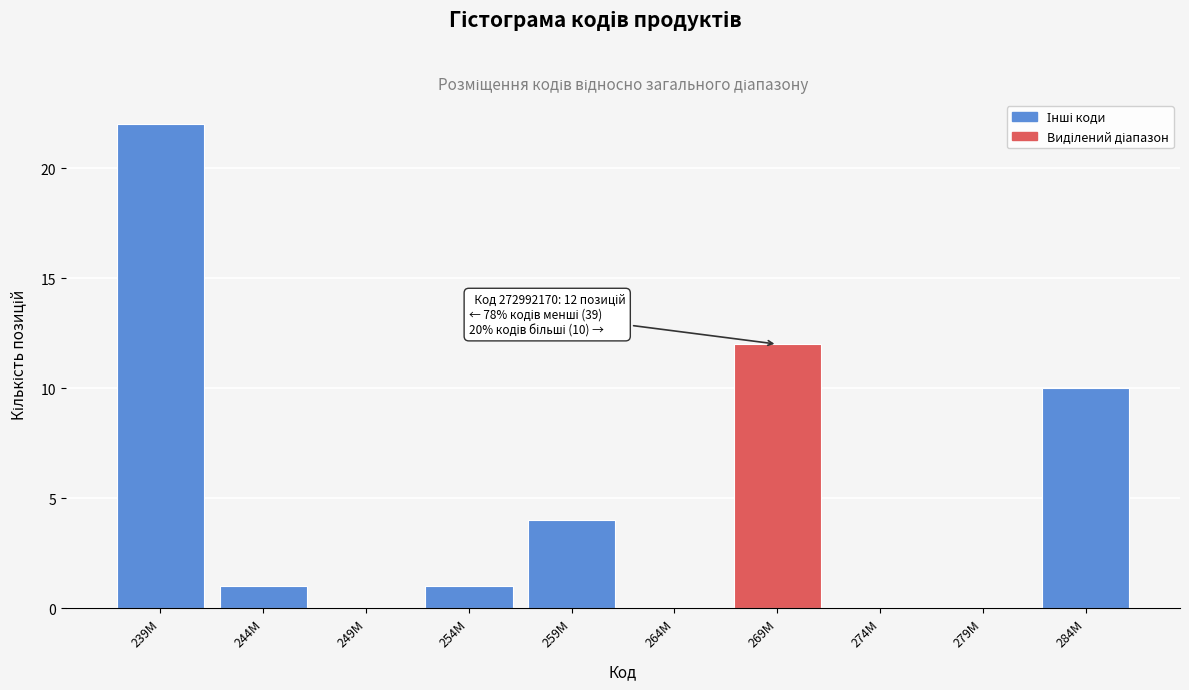

Reading right to left, transcribe all the data shown in this chart.

284M=10	279M=0	274M=0	269M=12	264M=0	259M=4	254M=1	249M=0	244M=1	239M=22